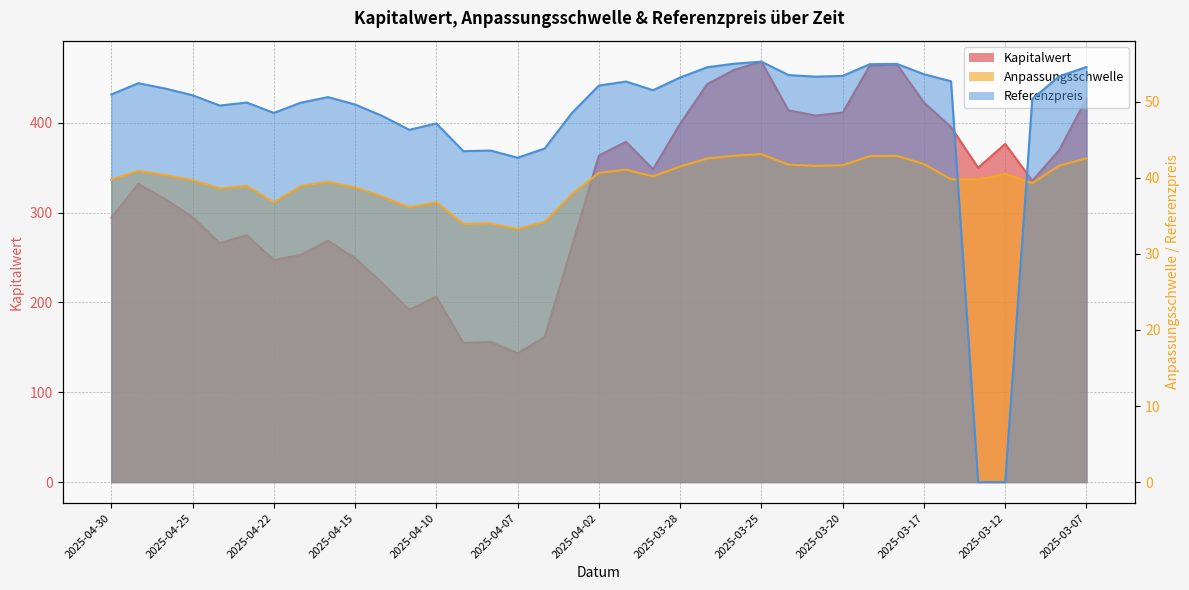

Reading left to right, extract all data points from this chart.

Kapitalwert: 2025-04-30=294.2	2025-04-29=331.9	2025-04-28=314.8	2025-04-25=295.0	2025-04-24=265.9	2025-04-23=274.9	2025-04-22=247.2	2025-04-17=253.0	2025-04-16=268.6	2025-04-15=249.3	2025-04-14=221.8	2025-04-11=191.8	2025-04-10=206.5	2025-04-09=154.8	2025-04-08=156.0	2025-04-07=143.4	2025-04-04=161.5	2025-04-03=262.0	2025-04-02=363.4	2025-04-01=378.9	2025-03-31=348.2	2025-03-28=399.0	2025-03-27=443.1	2025-03-26=459.0	2025-03-25=468.1	2025-03-24=413.8	2025-03-21=408.1	2025-03-20=411.4	2025-03-19=463.6	2025-03-18=465.2	2025-03-17=422.5	2025-03-14=395.3	2025-03-13=349.9	2025-03-12=376.5	2025-03-11=335.4	2025-03-10=369.7	2025-03-07=427.1
Anpassungsschwelle: 2025-04-30=39.8	2025-04-29=40.9	2025-04-28=40.4	2025-04-25=39.7	2025-04-24=38.6	2025-04-23=38.9	2025-04-22=36.8	2025-04-17=38.9	2025-04-16=39.5	2025-04-15=38.7	2025-04-14=37.6	2025-04-11=36.1	2025-04-10=36.8	2025-04-09=33.9	2025-04-08=34.0	2025-04-07=33.3	2025-04-04=34.2	2025-04-03=37.8	2025-04-02=40.7	2025-04-01=41.1	2025-03-31=40.2	2025-03-28=41.5	2025-03-27=42.5	2025-03-26=42.9	2025-03-25=43.1	2025-03-24=41.7	2025-03-21=41.6	2025-03-20=41.7	2025-03-19=42.9	2025-03-18=42.9	2025-03-17=41.8	2025-03-14=39.8	2025-03-13=39.8	2025-03-12=40.5	2025-03-11=39.3	2025-03-10=41.6	2025-03-07=42.6
Referenzpreis: 2025-04-30=51.0	2025-04-29=52.5	2025-04-28=51.7	2025-04-25=50.9	2025-04-24=49.5	2025-04-23=49.9	2025-04-22=48.5	2025-04-17=49.9	2025-04-16=50.6	2025-04-15=49.6	2025-04-14=48.1	2025-04-11=46.3	2025-04-10=47.2	2025-04-09=43.5	2025-04-08=43.6	2025-04-07=42.6	2025-04-04=43.9	2025-04-03=48.5	2025-04-02=52.1	2025-04-01=52.7	2025-03-31=51.5	2025-03-28=53.2	2025-03-27=54.5	2025-03-26=55.0	2025-03-25=55.3	2025-03-24=53.5	2025-03-21=53.3	2025-03-20=53.4	2025-03-19=55.0	2025-03-18=55.0	2025-03-17=53.6	2025-03-14=52.7	2025-03-13=0.0	2025-03-12=0.0	2025-03-11=50.4	2025-03-10=53.4	2025-03-07=54.6